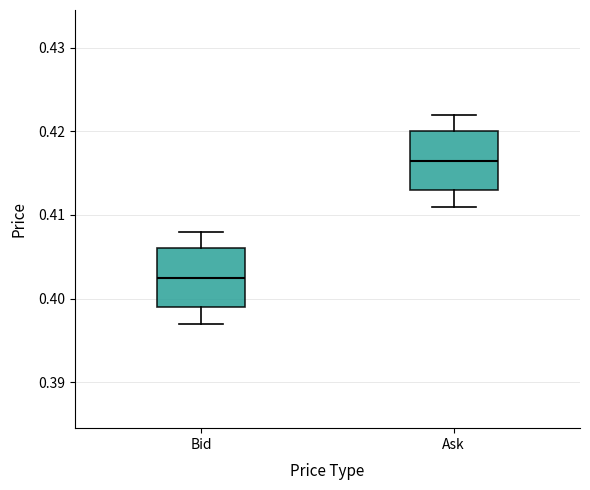

Reading left to right, read every box against the y-axis: the position of its median line, the range the box covers, and the ends of its whiskers. The values are not printed on the chart, so give them approximately, as read against the axis.

Bid: median 0.403, box 0.399 to 0.406, whiskers 0.397 to 0.408
Ask: median 0.417, box 0.413 to 0.420, whiskers 0.411 to 0.422